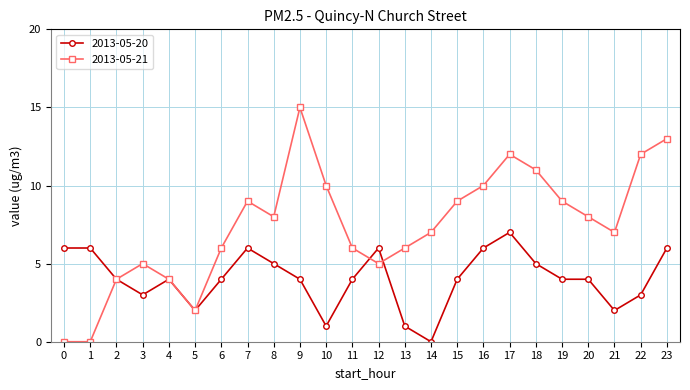

Which series has the largest total across all categories?

2013-05-21